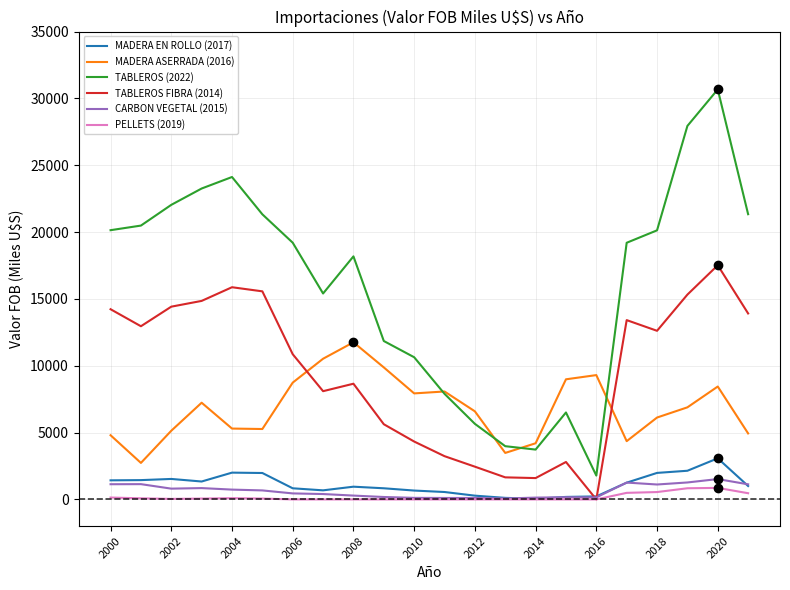

Is this an area chart (filled region under the line)?

No